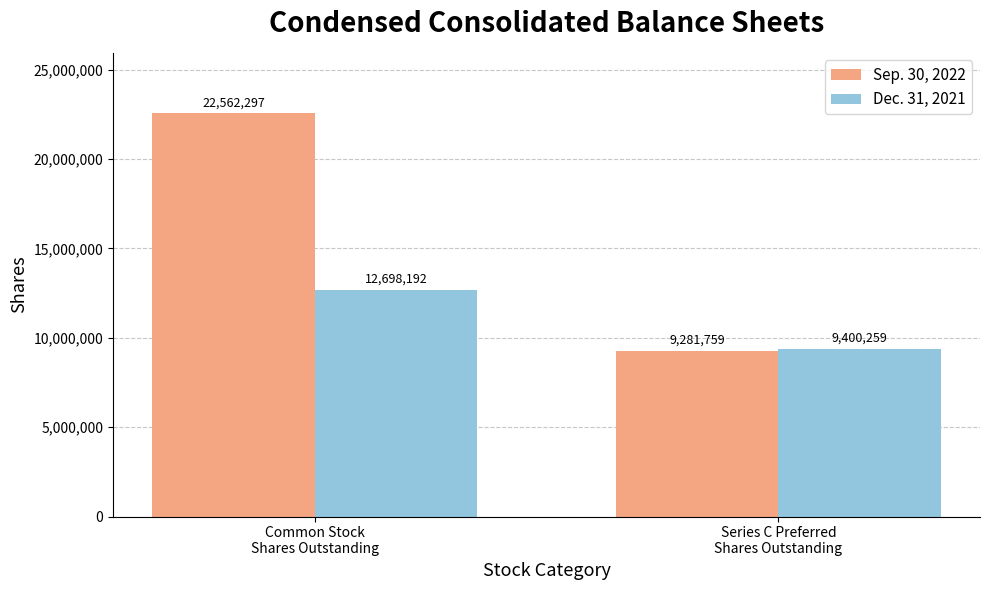

True or false: Sep. 30, 2022 has a value of 6057856 at Series C Preferred
Shares Outstanding.

False